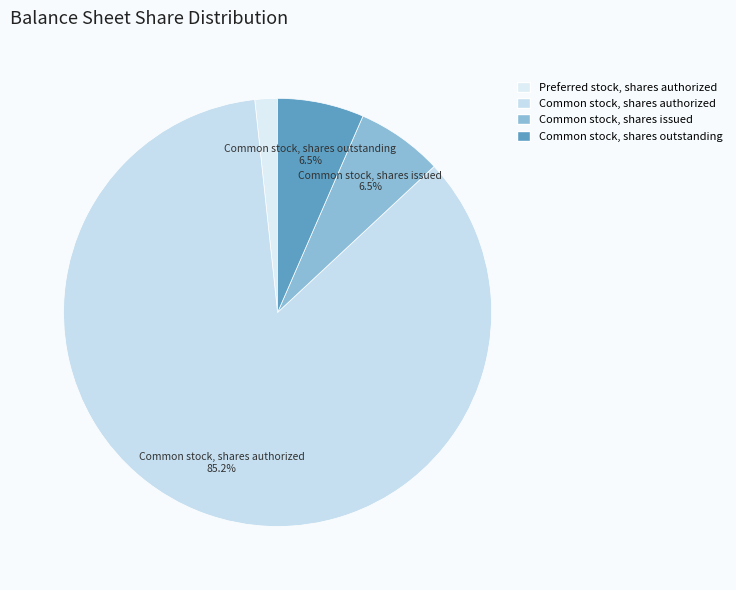

Which slice is the largest?

Common stock, shares authorized